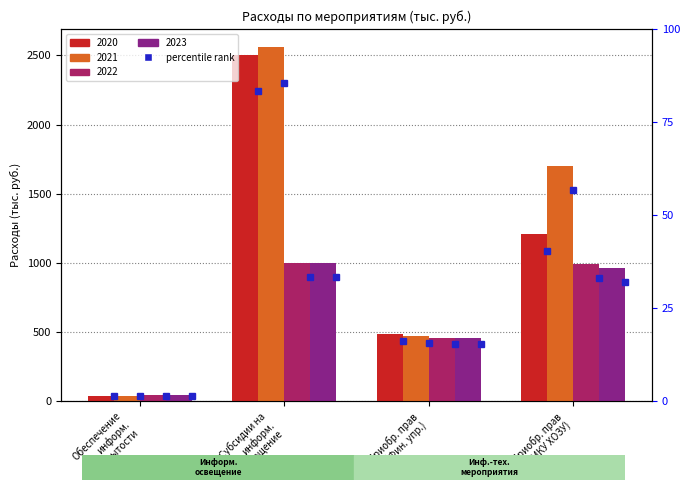

How many values in the 2022 series are below 990?

2